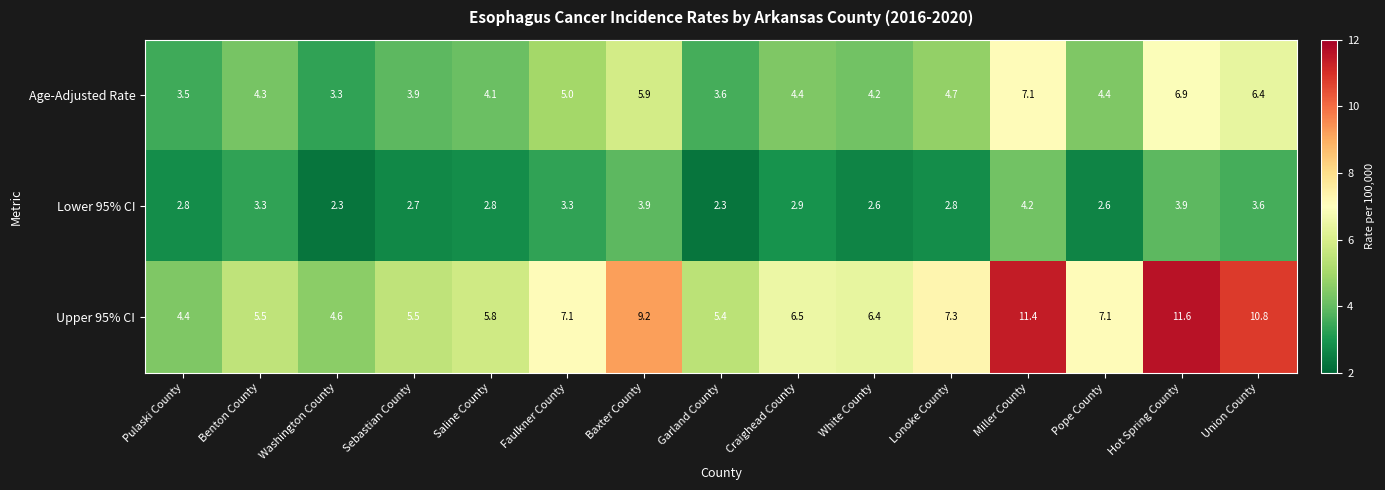

At Pope County, list the series in order from largest to smallest.

Upper 95% CI, Age-Adjusted Rate, Lower 95% CI